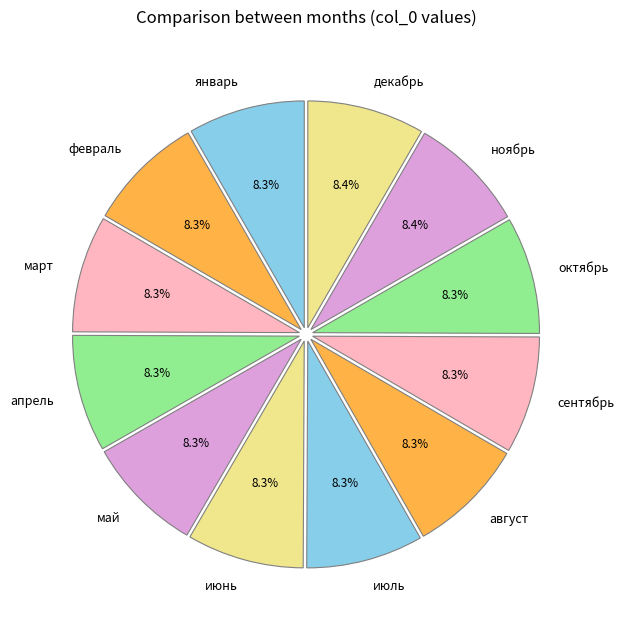

Is декабрь the majority of the pie?

No